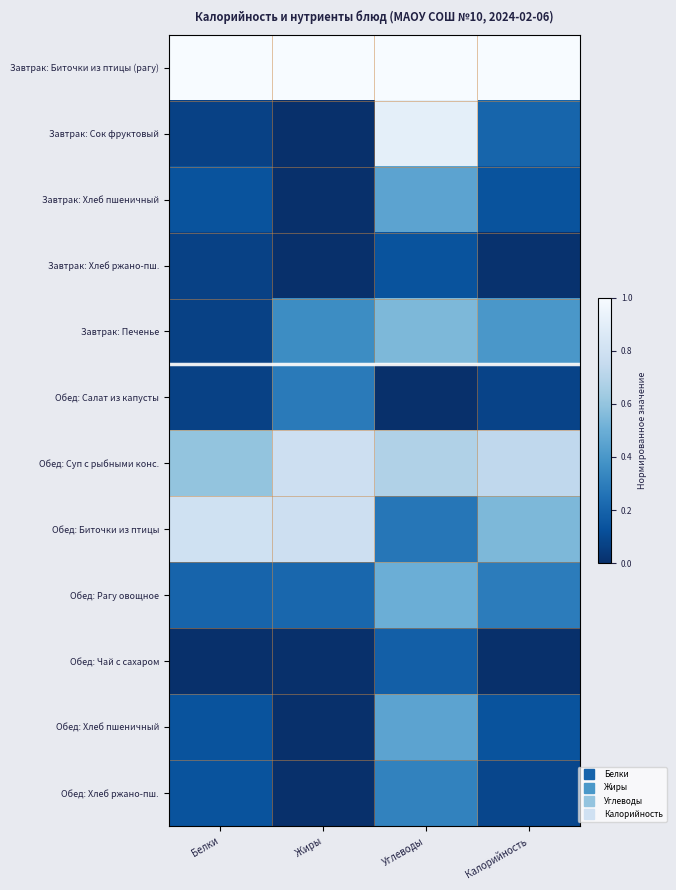

Which series has the largest total across all categories?

Завтрак: Биточки из птицы (рагу)